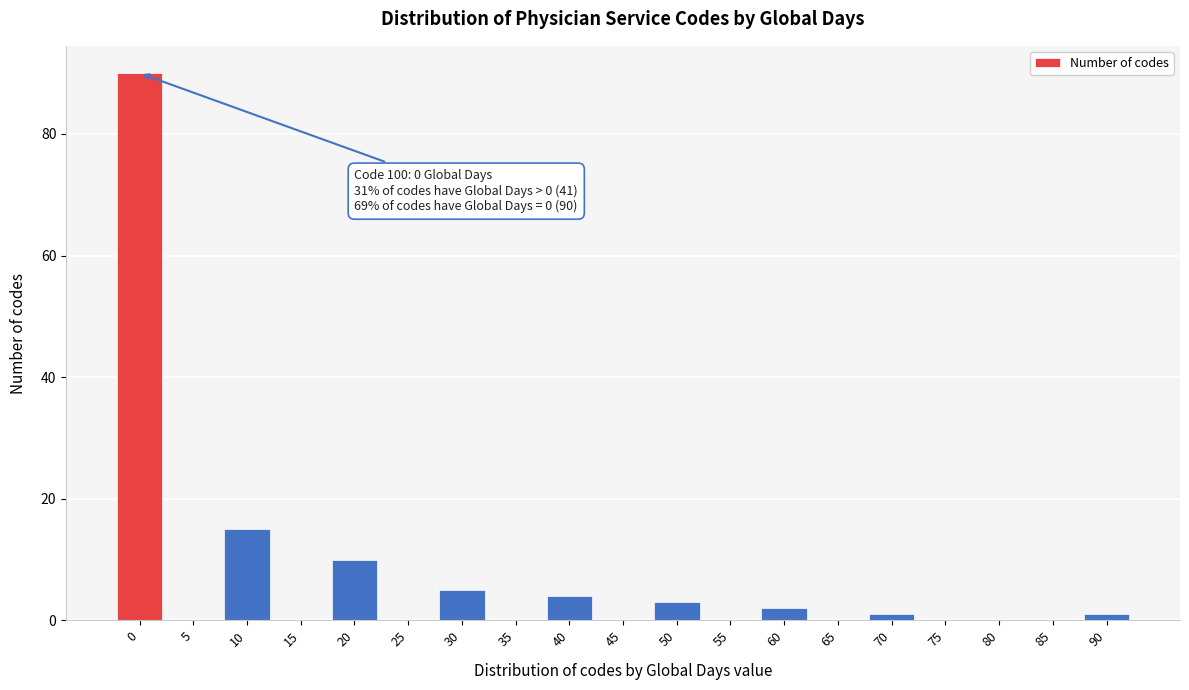

Reading left to right, transcribe all the data shown in this chart.

0=90	5=0	10=15	15=0	20=10	25=0	30=5	35=0	40=4	45=0	50=3	55=0	60=2	65=0	70=1	75=0	80=0	85=0	90=1